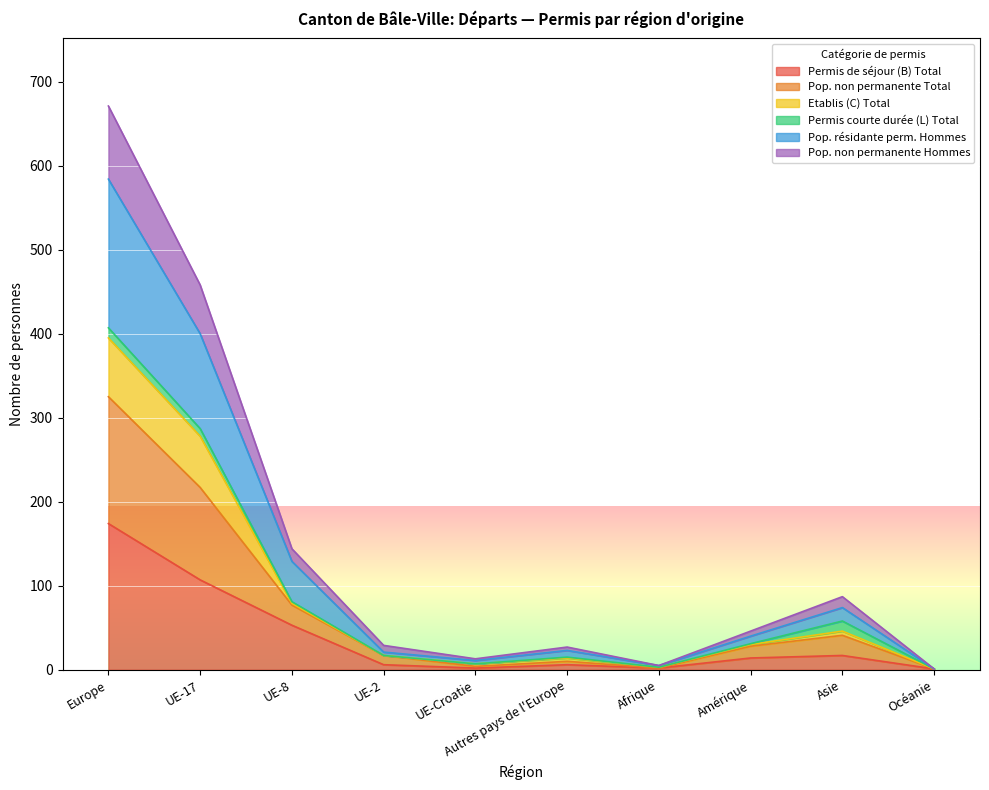

At which category does Pop. résidante perm. Hommes reach its first local valley?

UE-Croatie